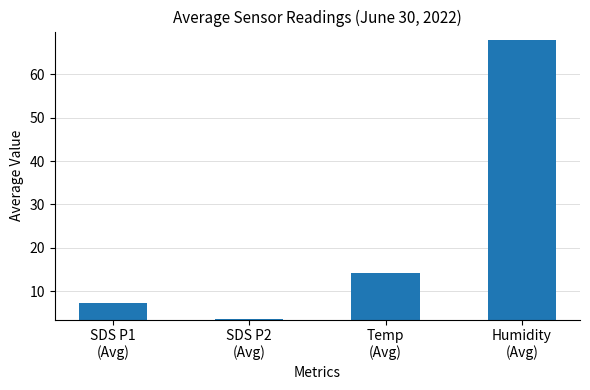

Reading right to left, what are all the values shown in this chart?

Humidity
(Avg)=67.9	Temp
(Avg)=14.2	SDS P2
(Avg)=3.5	SDS P1
(Avg)=7.2